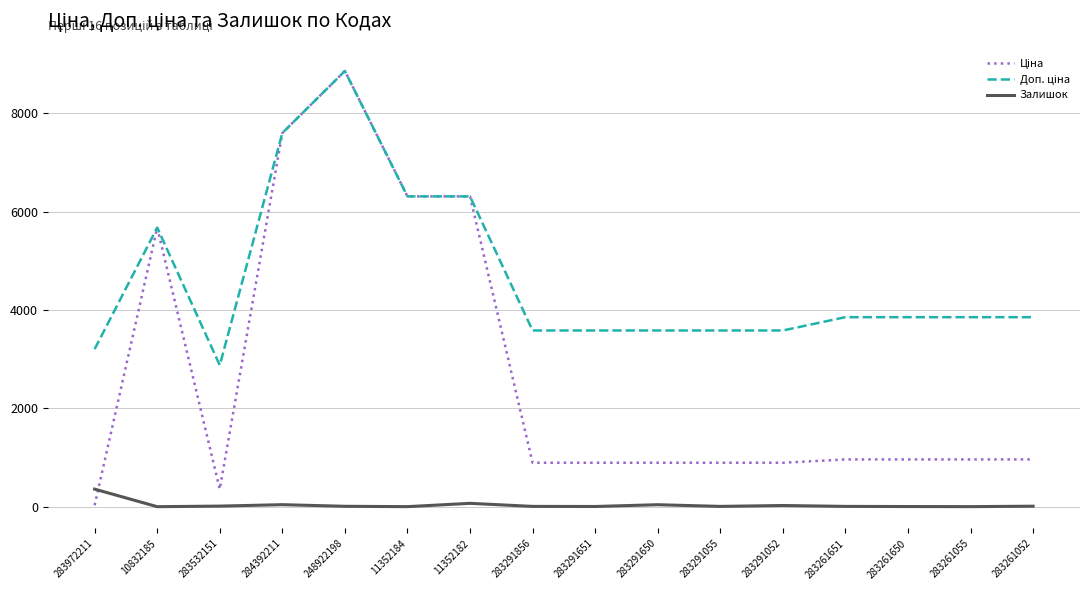

Where is Залишок nearest to the value 181?

11352182